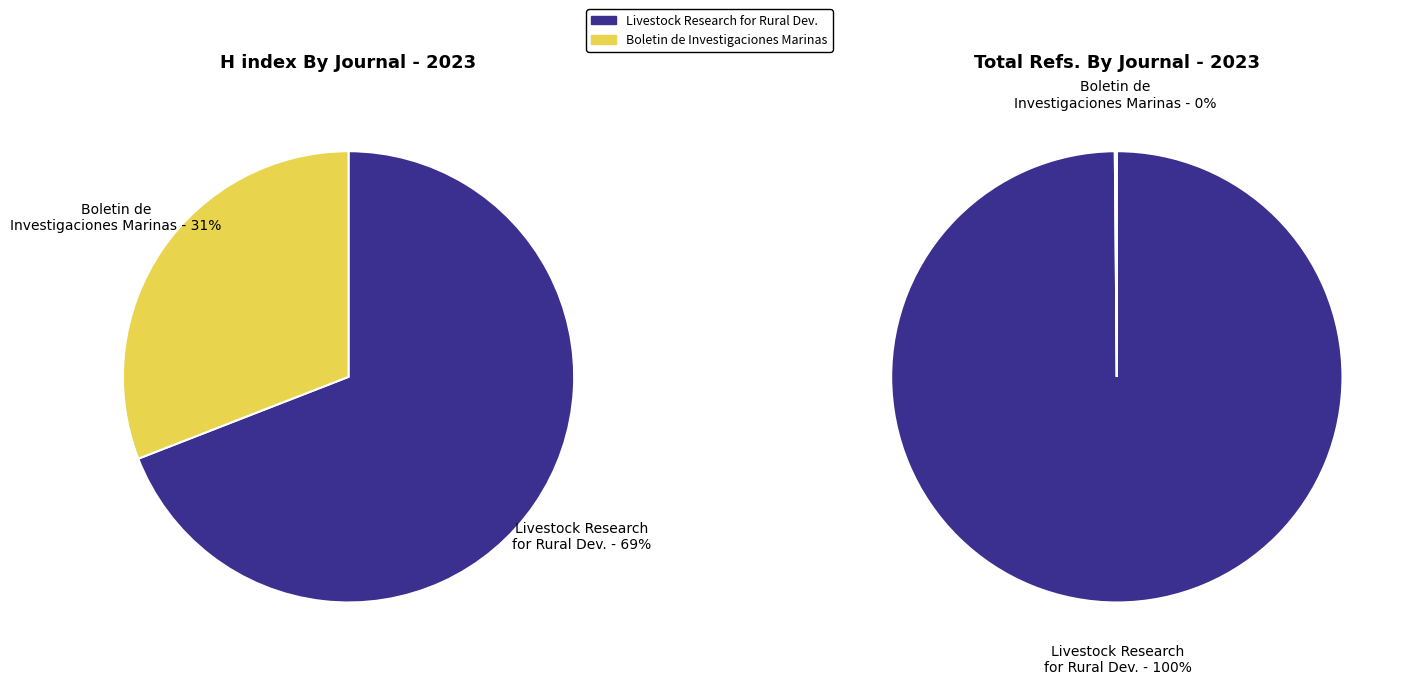

Which slice represents more than half of the pie?

Livestock Research for Rural Development